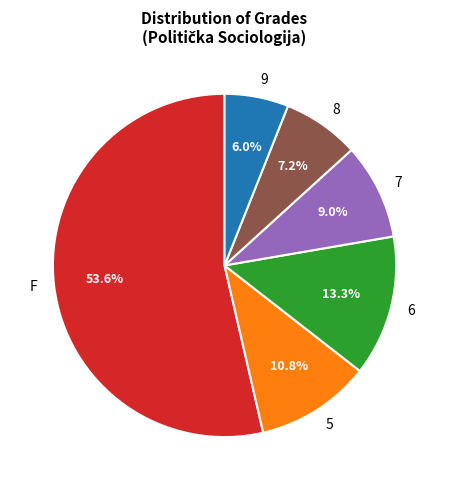

Between 7 and 9, which is larger?

7